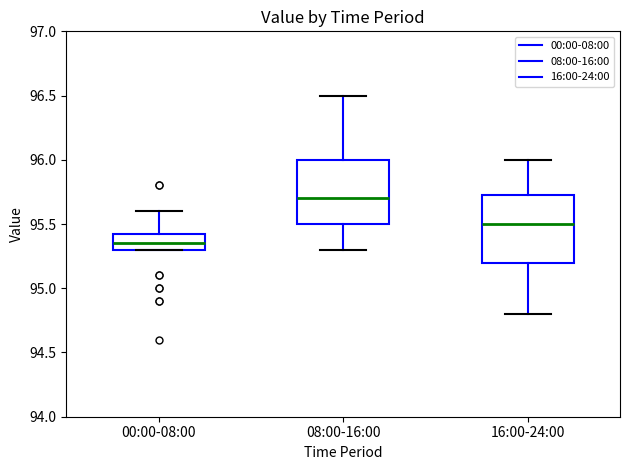

Reading left to right, read every box against the y-axis: the position of its median line, the range the box covers, and the ends of its whiskers. The values are not printed on the chart, so give them approximately, as read against the axis.

00:00-08:00: median 95.35, box 95.30 to 95.45, whiskers 95.30 to 95.60
08:00-16:00: median 95.70, box 95.50 to 96.00, whiskers 95.30 to 96.50
16:00-24:00: median 95.50, box 95.20 to 95.75, whiskers 94.80 to 96.00